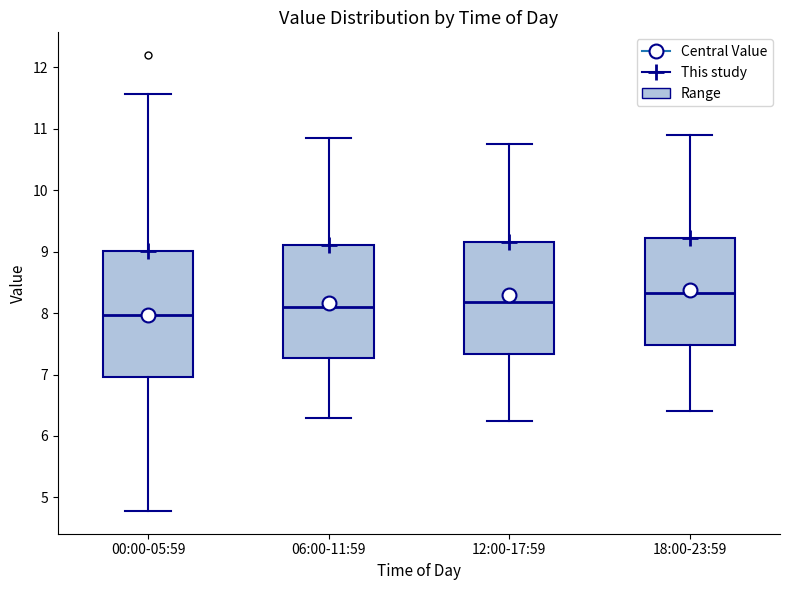

Where does the median line of the box for 00:00-05:59 sit on the y-axis? The values are not printed on the chart, so give them approximately, as read against the axis.

8.0